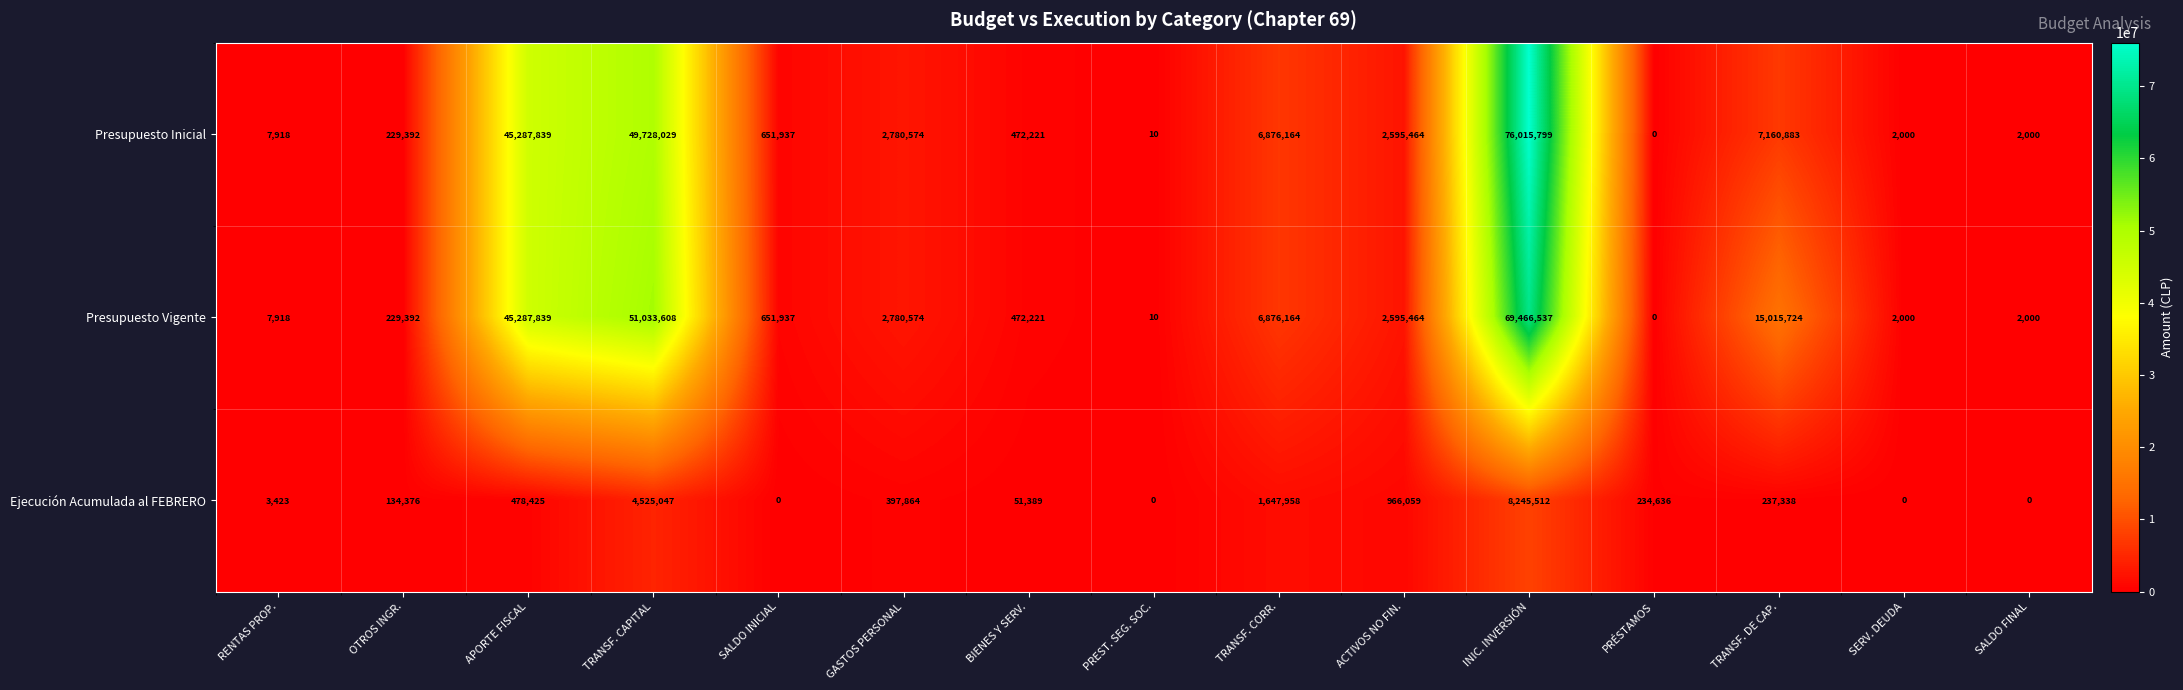

List the series in order of their peak value, highest first.

Presupuesto Inicial, Presupuesto Vigente, Ejecución Acumulada al FEBRERO